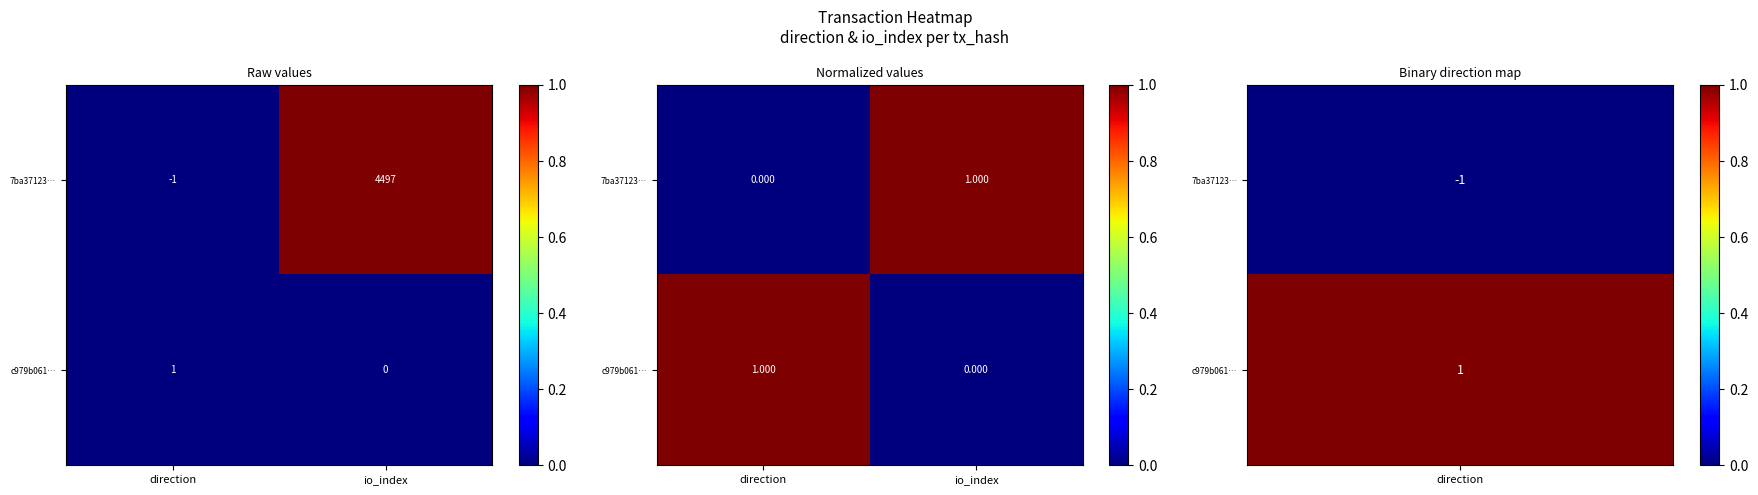

Which label corresponds to the smallest value in the chart?

direction